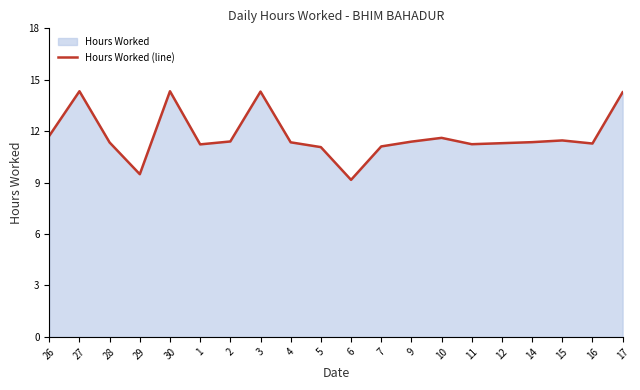

What is the minimum value shown in the chart?

9.2